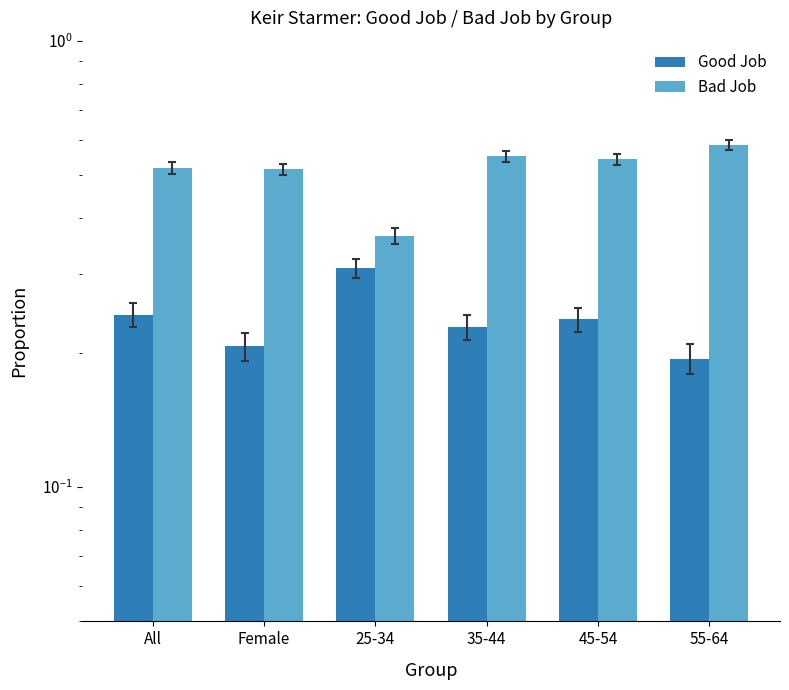

Between 45-54 and 55-64, which series saw the biggest shift?

Good Job